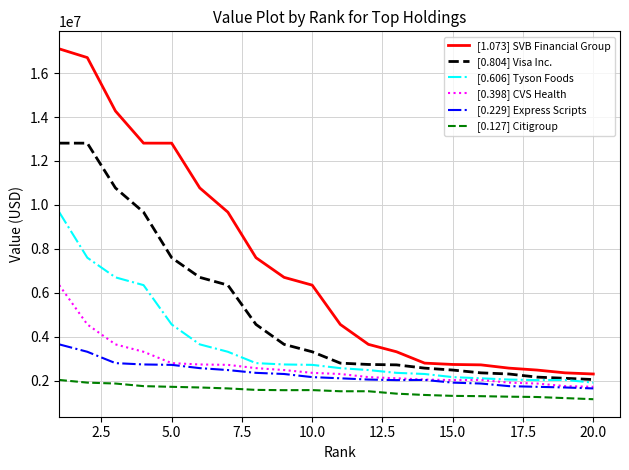

How many categories are shown in the chart?

20